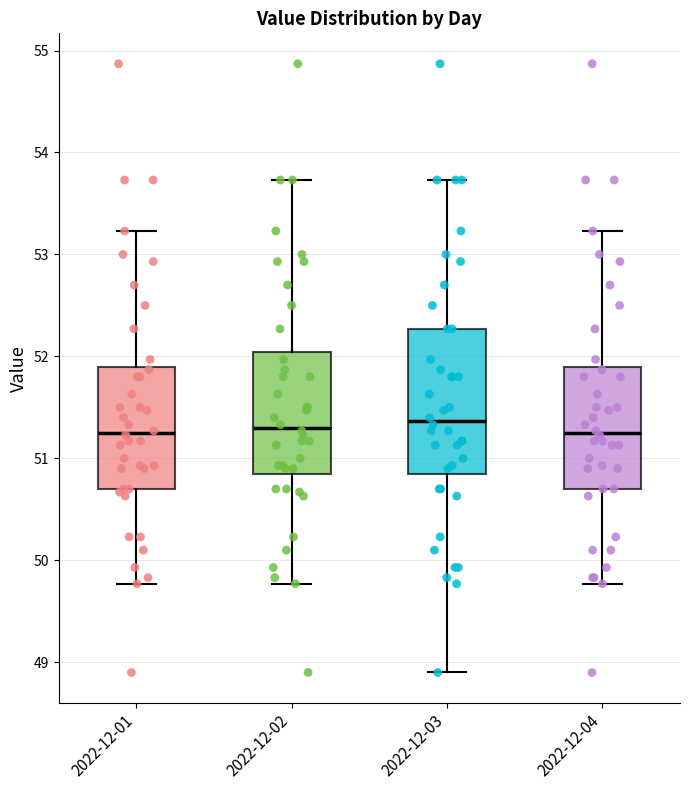

Which box is the tallest, from its lower edge to its upper edge?

2022-12-03